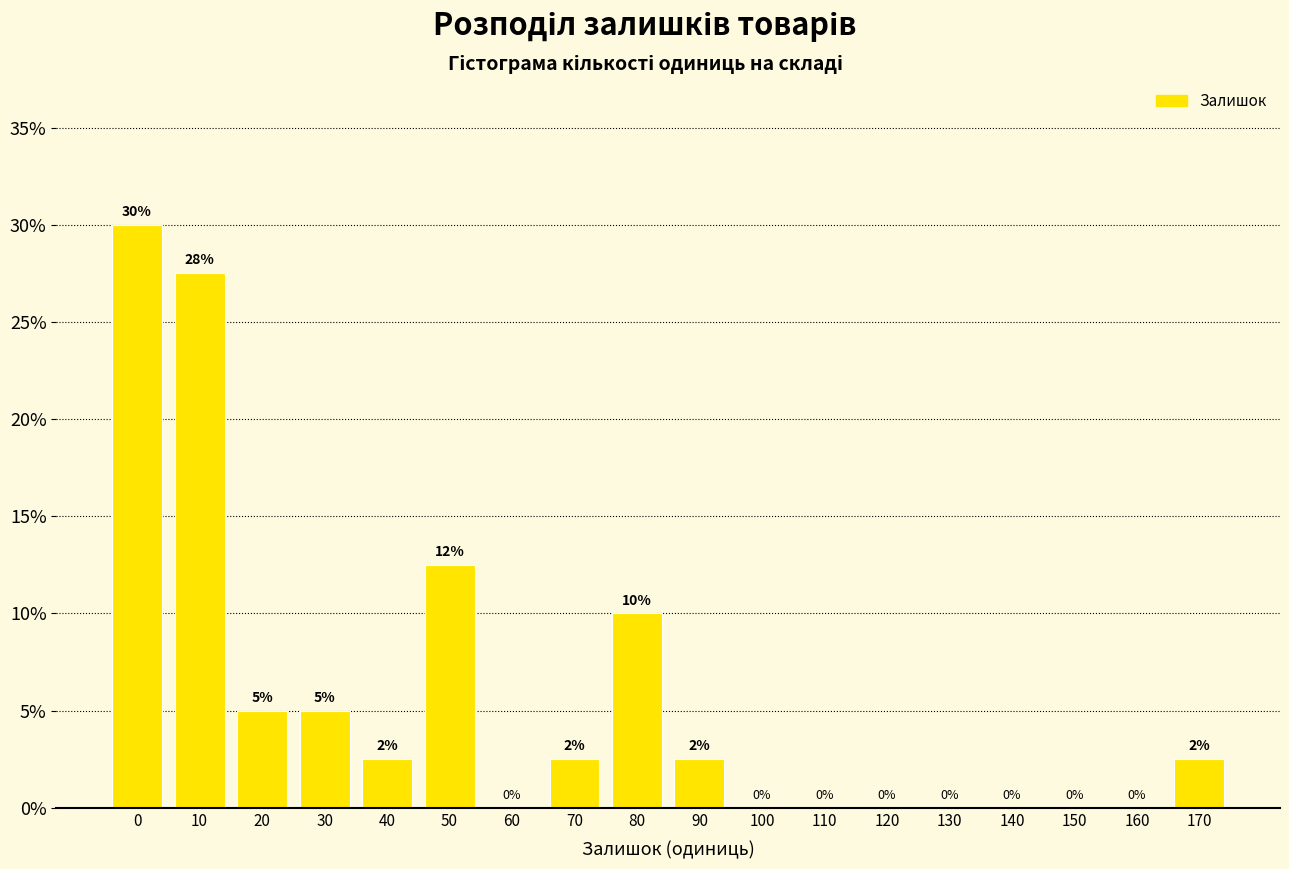

The value at 30 is 5.0. True or false?

True